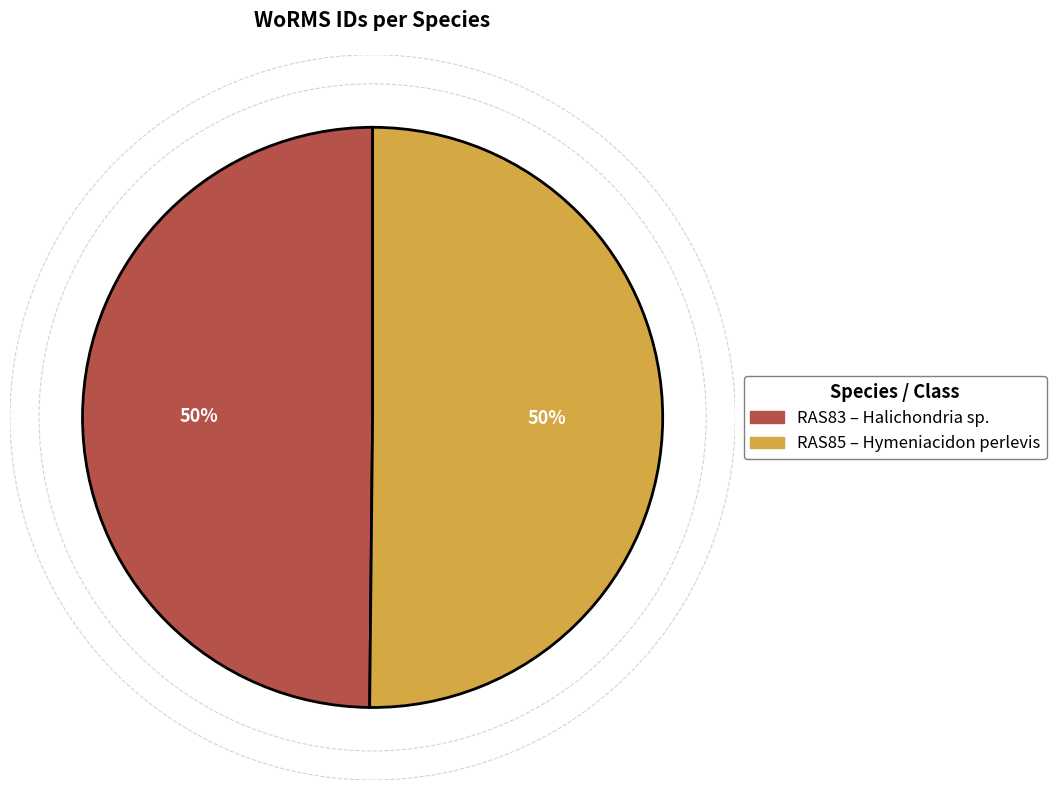

To the nearest percent, what is the average slice percentage?

50%